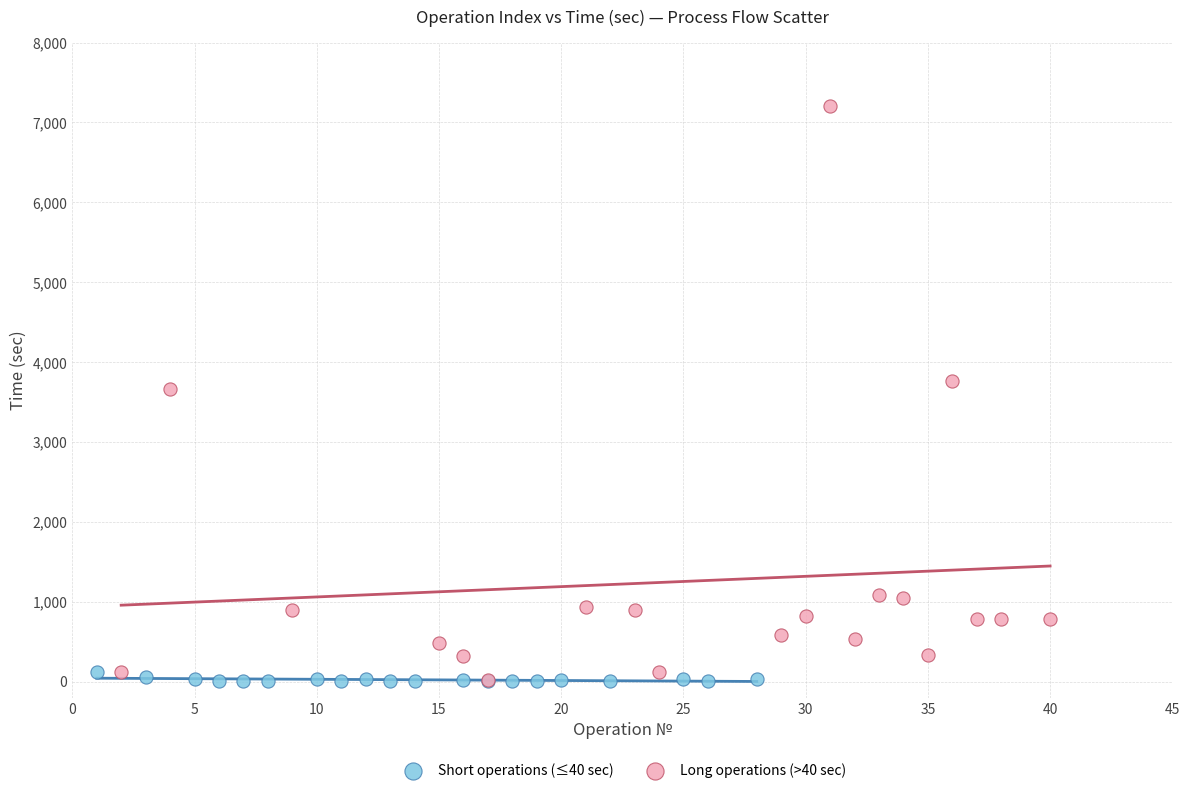

Which series reaches the maximum Y coordinate?

Long operations (>40 sec)